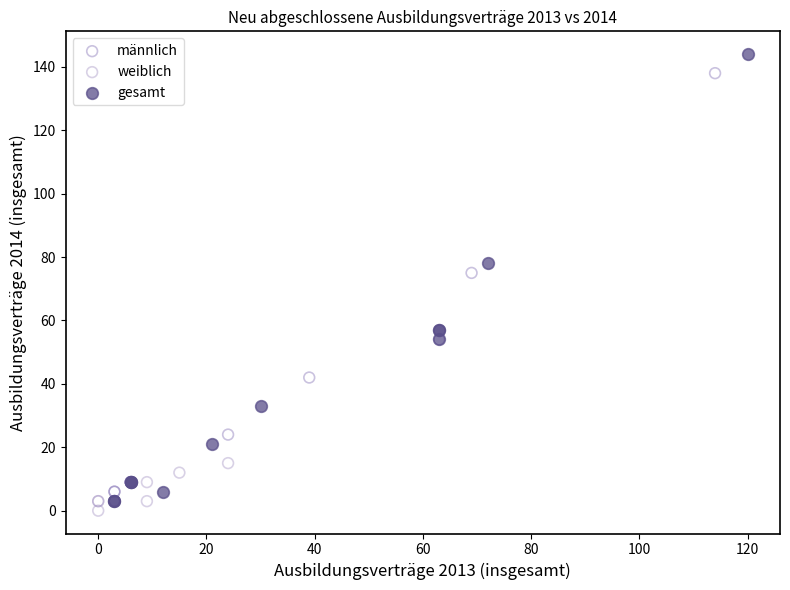

Which series has the widest spread of Y values?

gesamt